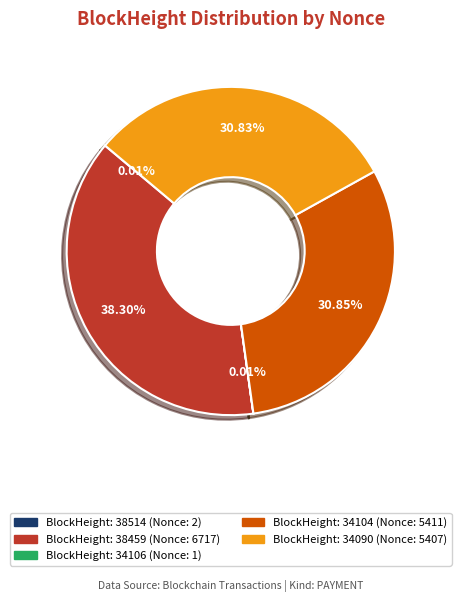

Is there any slice that represents more than half of the pie?

No